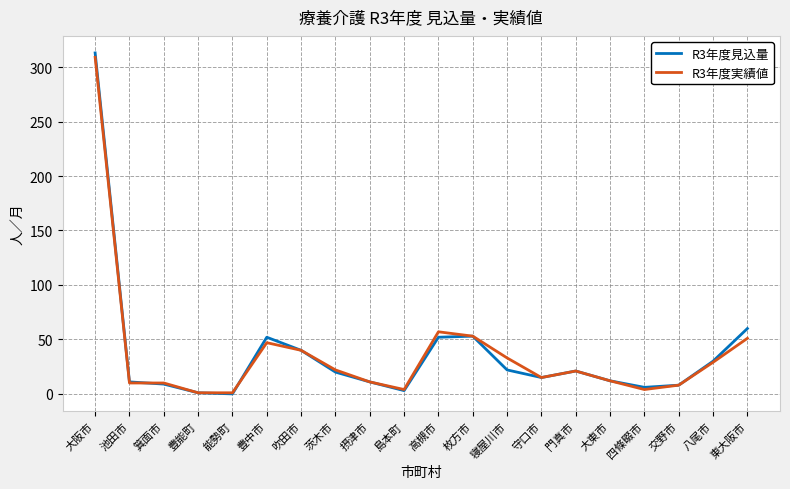

What position from the left is 東大阪市?

20